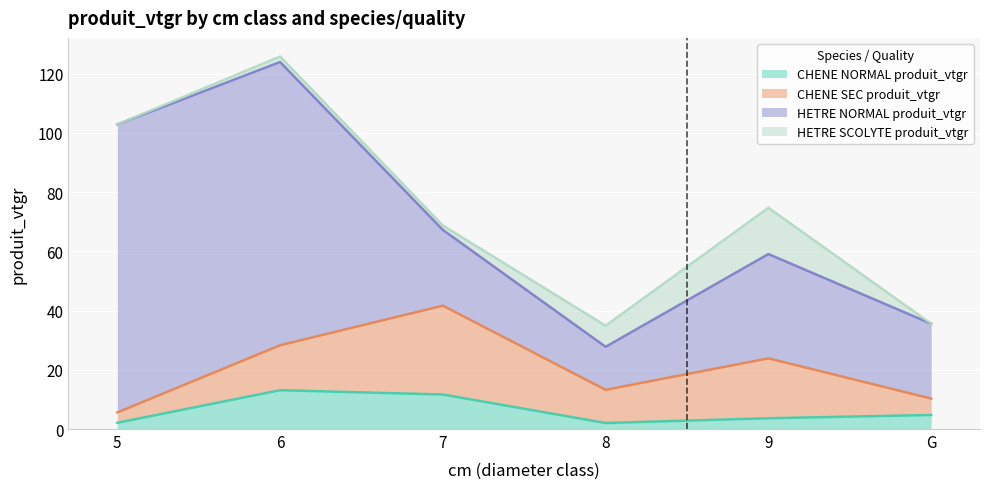

At G, list the series in order from smallest to largest.

HETRE SCOLYTE produit_vtgr, CHENE NORMAL produit_vtgr, CHENE SEC produit_vtgr, HETRE NORMAL produit_vtgr